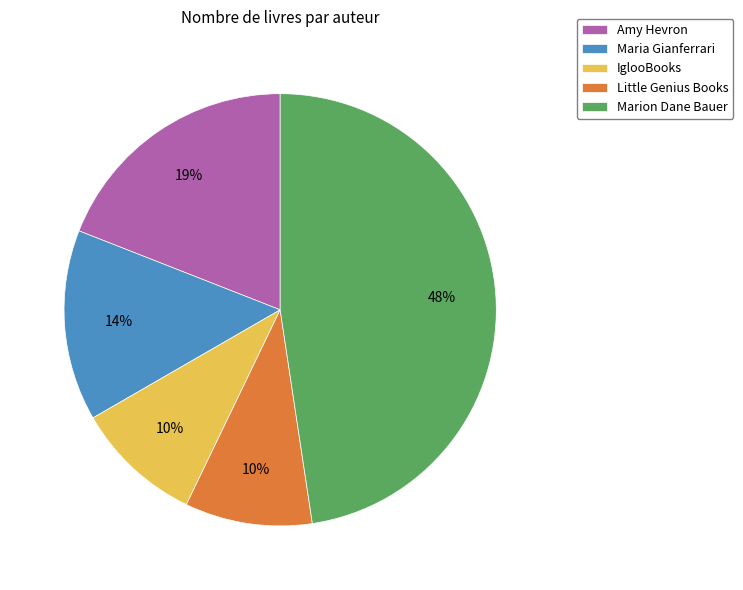

Combined, do IglooBooks and Marion Dane Bauer account for over 50%?

Yes